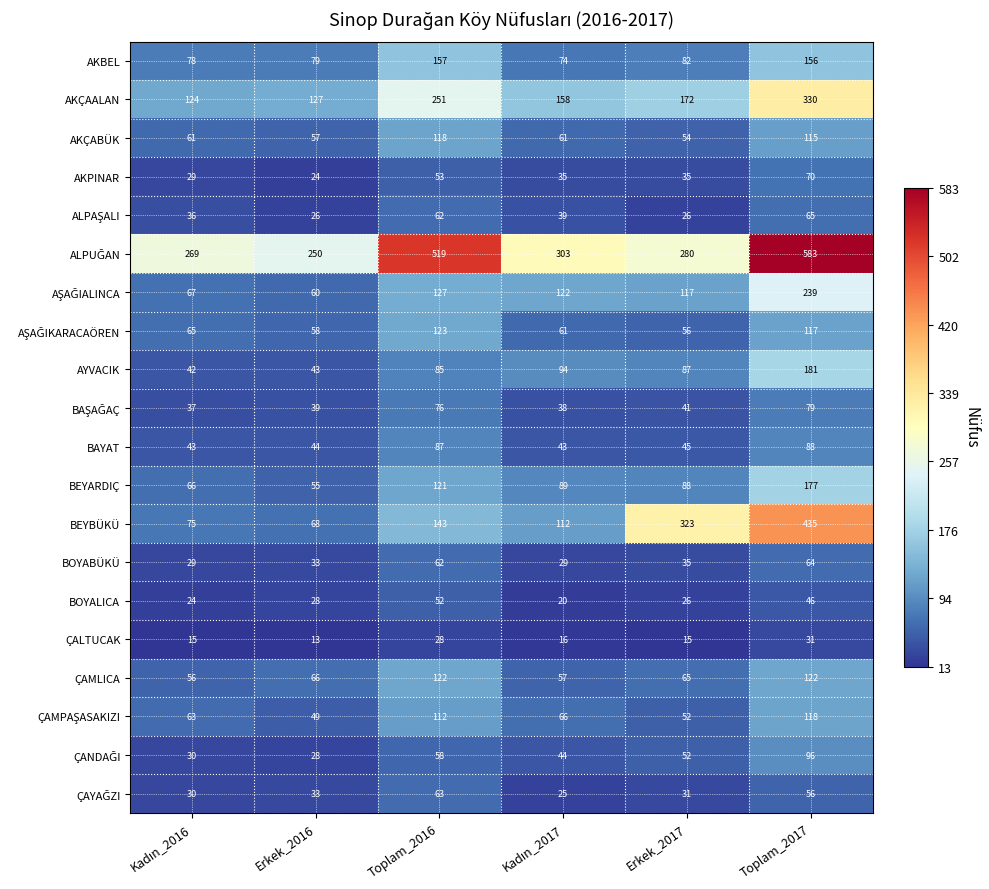

What is the minimum value for BOYALICA?

20